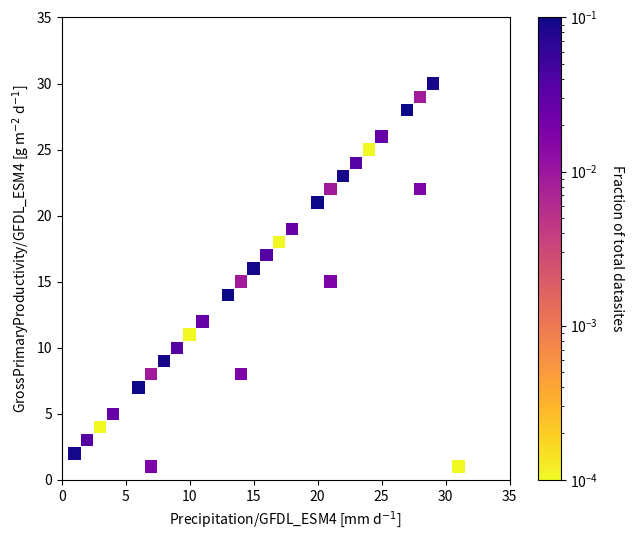

What is the range of X values (max minus min)?

30